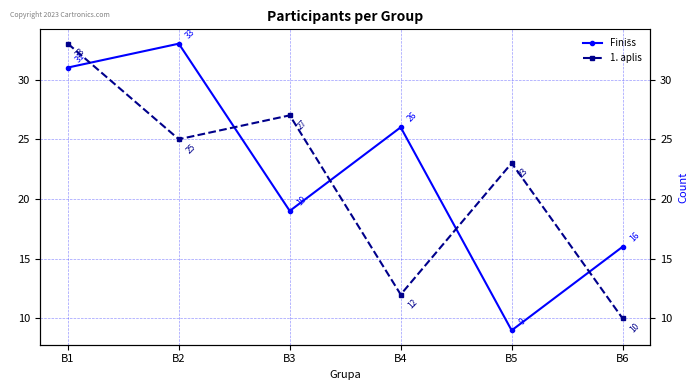

Between which two adjacent categories do Finišs and 1. aplis first intersect?

B1 and B2